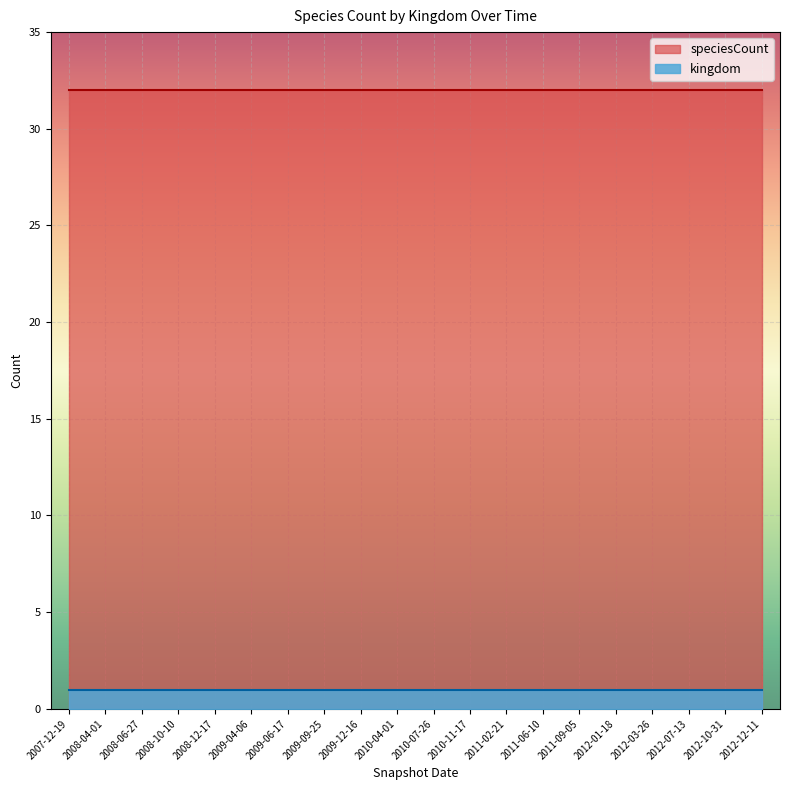

Reading left to right, extract all data points from this chart.

kingdom: 2007-12-19=1	2008-04-01=1	2008-06-27=1	2008-10-10=1	2008-12-17=1	2009-04-06=1	2009-06-17=1	2009-09-25=1	2009-12-16=1	2010-04-01=1	2010-07-26=1	2010-11-17=1	2011-02-21=1	2011-06-10=1	2011-09-05=1	2012-01-18=1	2012-03-26=1	2012-07-13=1	2012-10-31=1	2012-12-11=1
speciesCount: 2007-12-19=32	2008-04-01=32	2008-06-27=32	2008-10-10=32	2008-12-17=32	2009-04-06=32	2009-06-17=32	2009-09-25=32	2009-12-16=32	2010-04-01=32	2010-07-26=32	2010-11-17=32	2011-02-21=32	2011-06-10=32	2011-09-05=32	2012-01-18=32	2012-03-26=32	2012-07-13=32	2012-10-31=32	2012-12-11=32